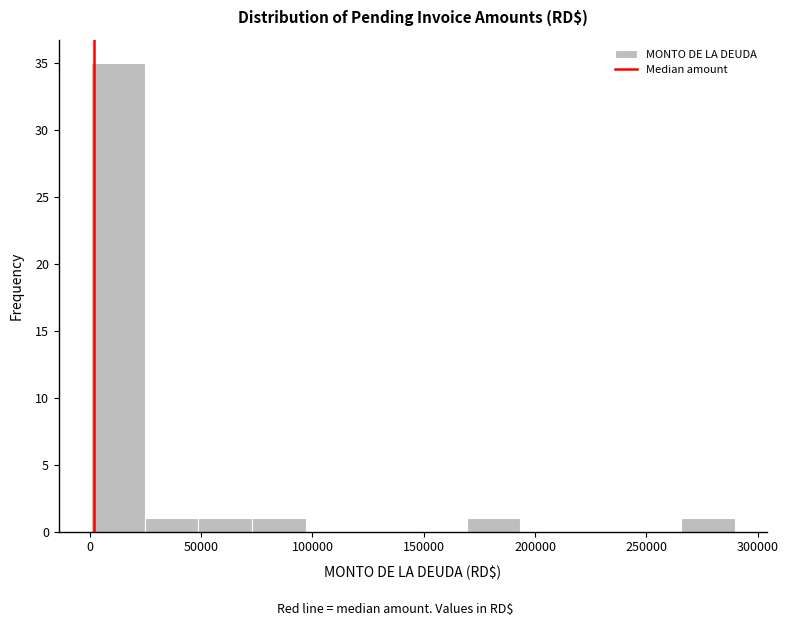

Reading left to right, list every bar in this chart as the range it spans on the x-axis followed by its height. Neither the bar edges nor the heights are printed on the chart, so give them approximately, as read against the axes.

0 to 25000: 35
25000 to 50000: 1
50000 to 75000: 1
75000 to 95000: 1
95000 to 120000: 0
120000 to 145000: 0
145000 to 170000: 0
170000 to 195000: 1
195000 to 215000: 0
215000 to 240000: 0
240000 to 265000: 0
265000 to 290000: 1